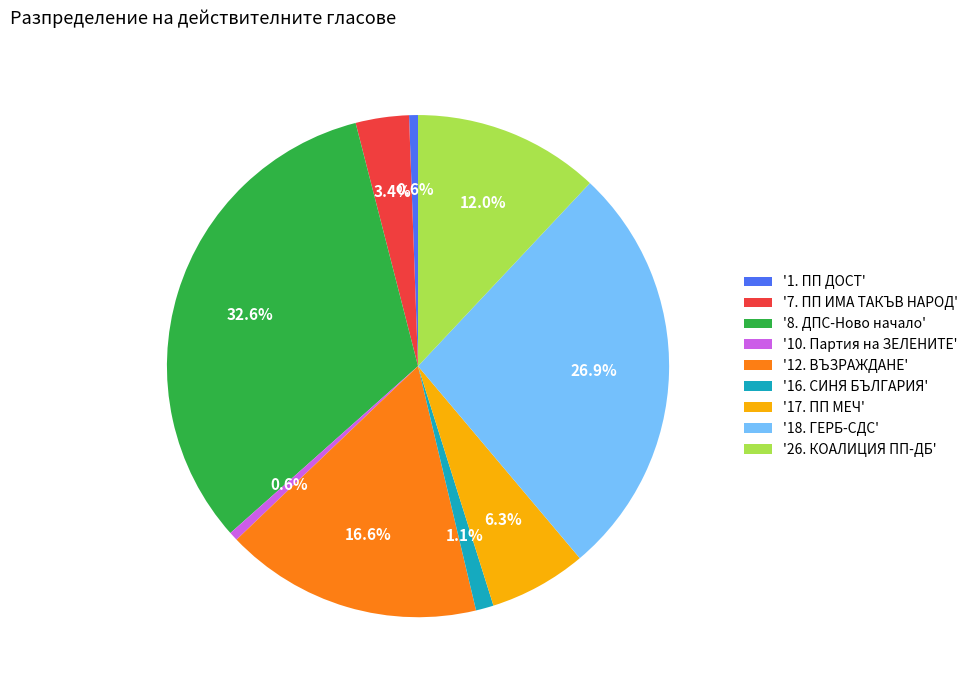

Which category has the biggest portion of the pie?

'8. ДПС-Ново начало'